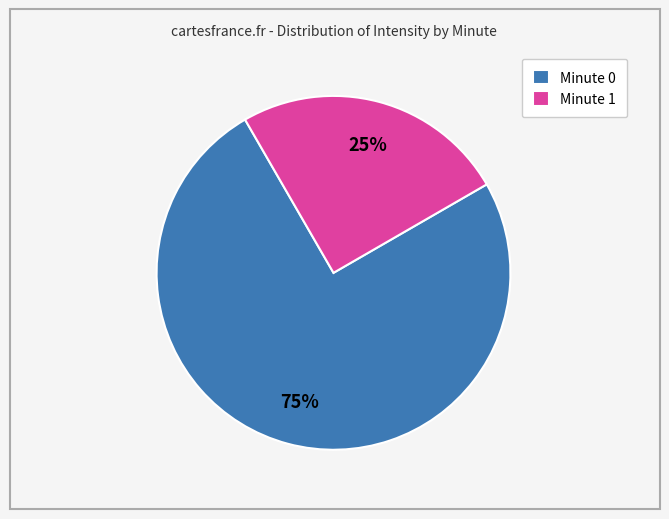

Which category has the biggest portion of the pie?

Minute 0